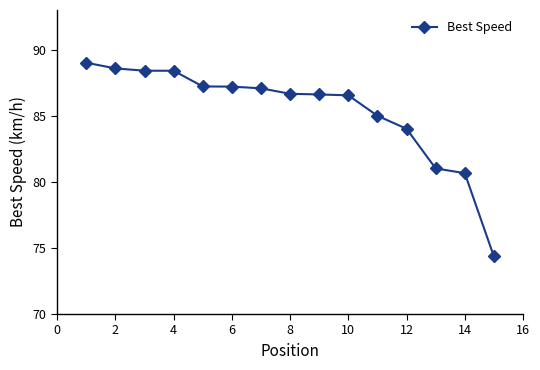

What is the minimum value shown in the chart?

74.4